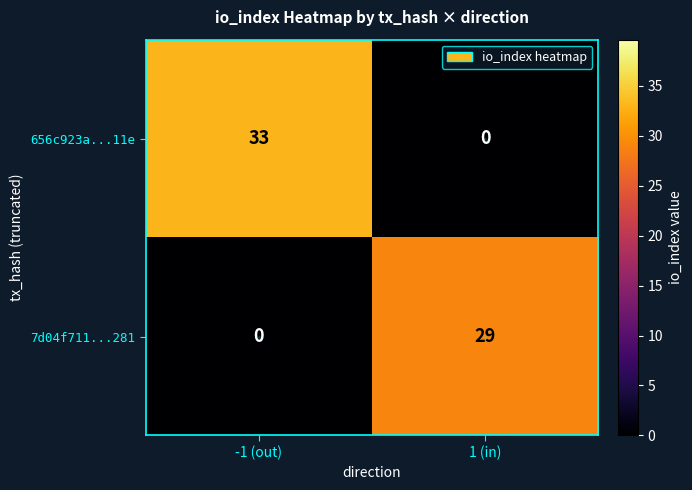

Count the number of data series in this chart.

2